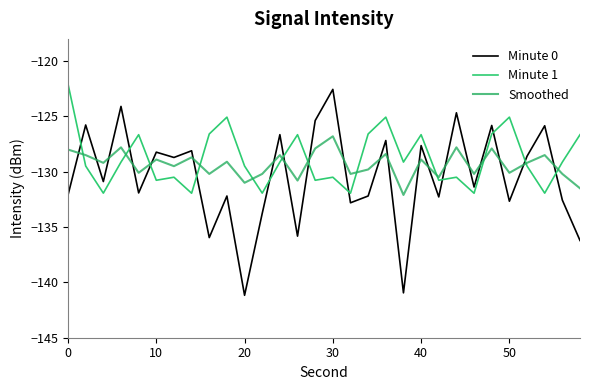

Rank the series by their maximum value, from lowest to highest.

Smoothed, Minute 0, Minute 1